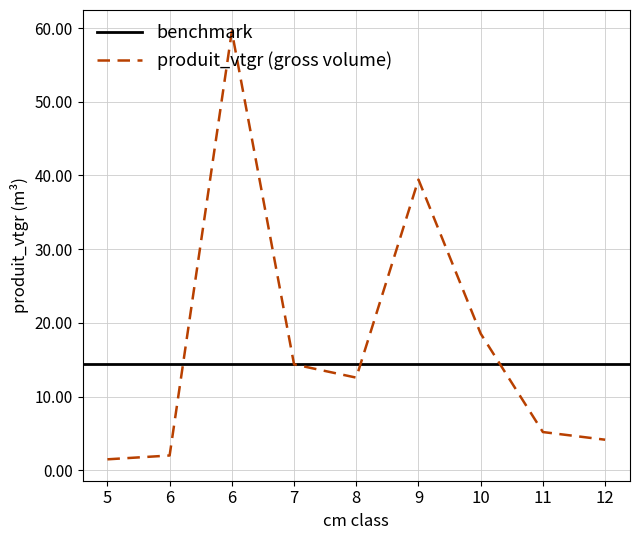

At which label does the data first exceed 12?

6